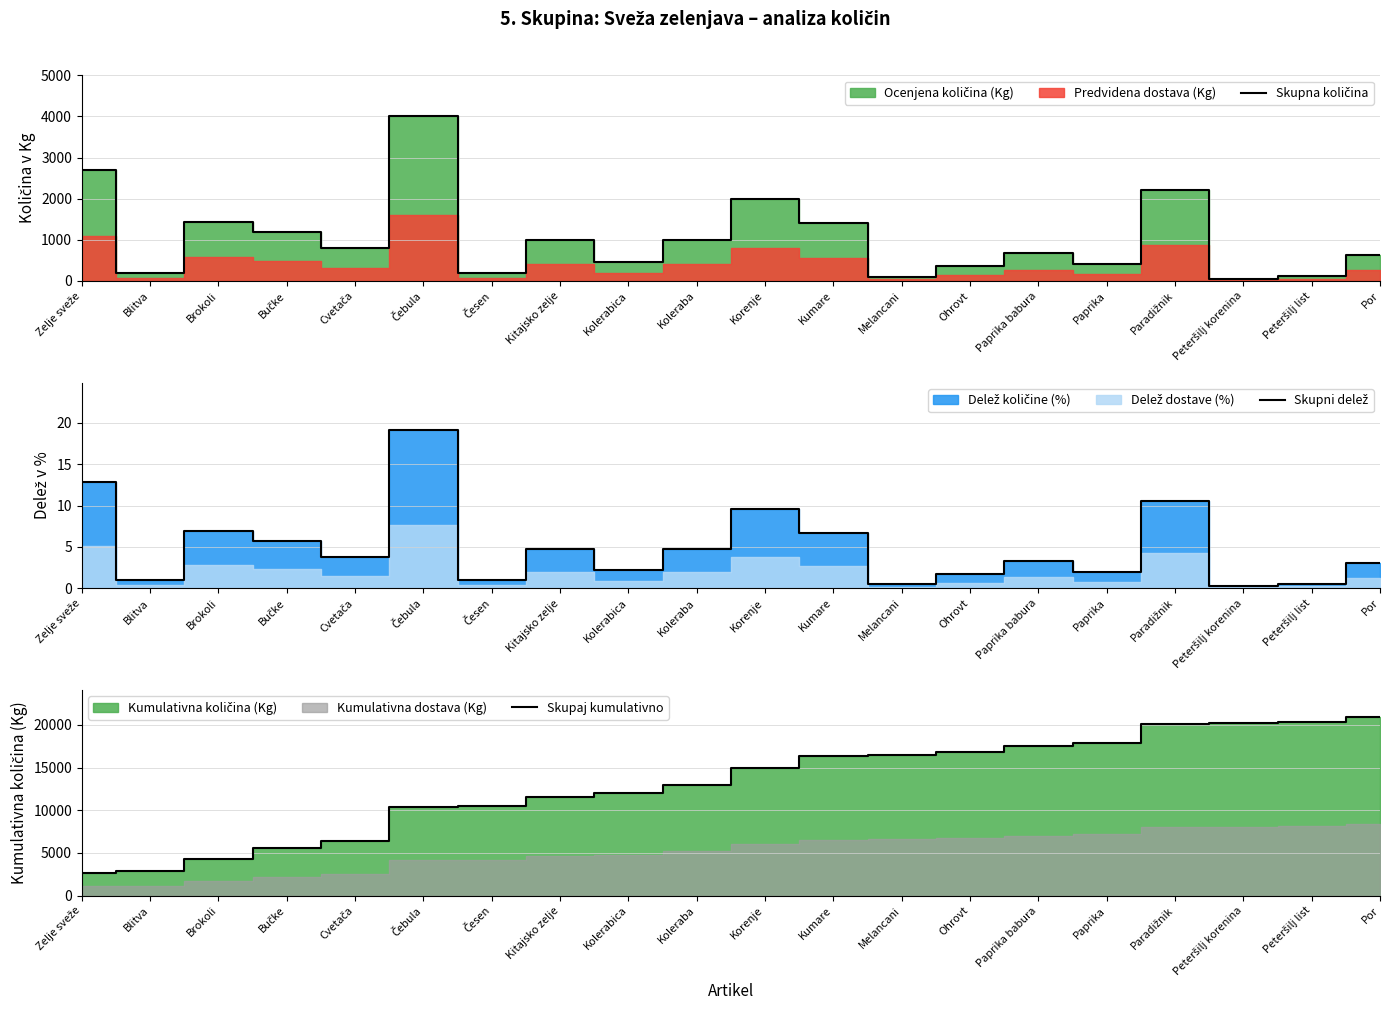

What is the value of the Skupaj kumulativno point at the 6th from the left?

10340.0